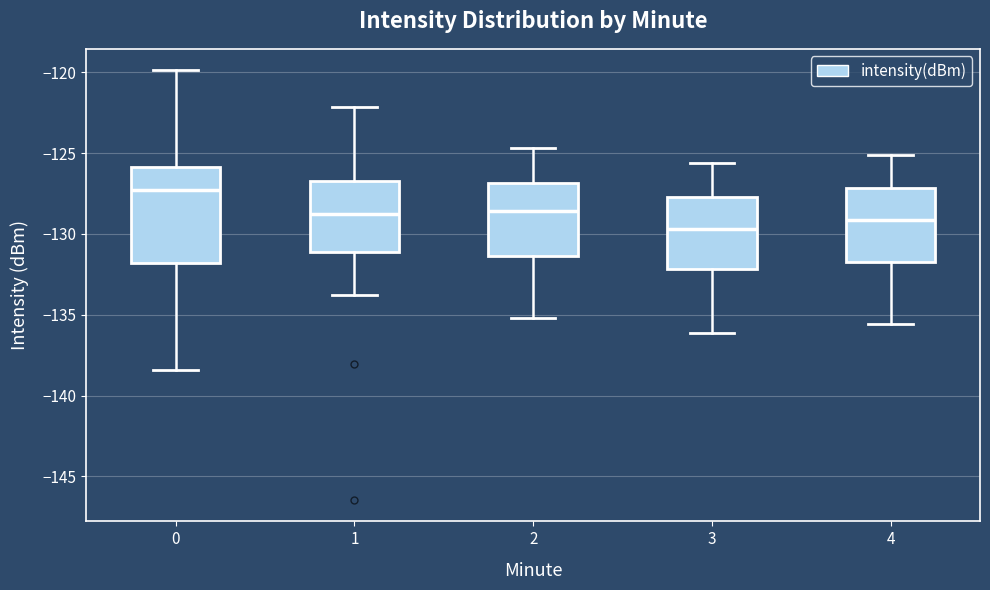

Which box's median line is the highest?

0